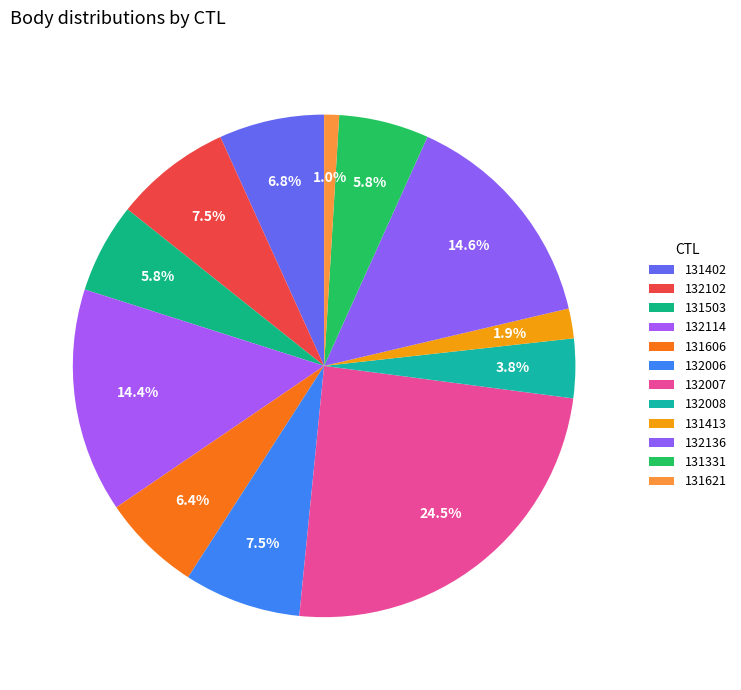

How many slices are in this pie chart?

12